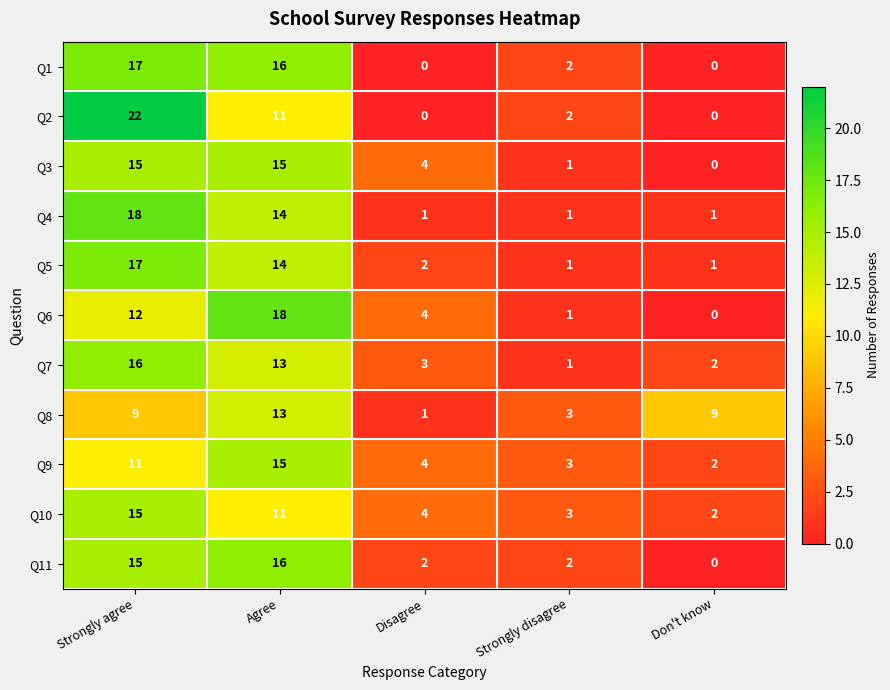

Is it true that Q9 equals 2 at Strongly disagree?

False